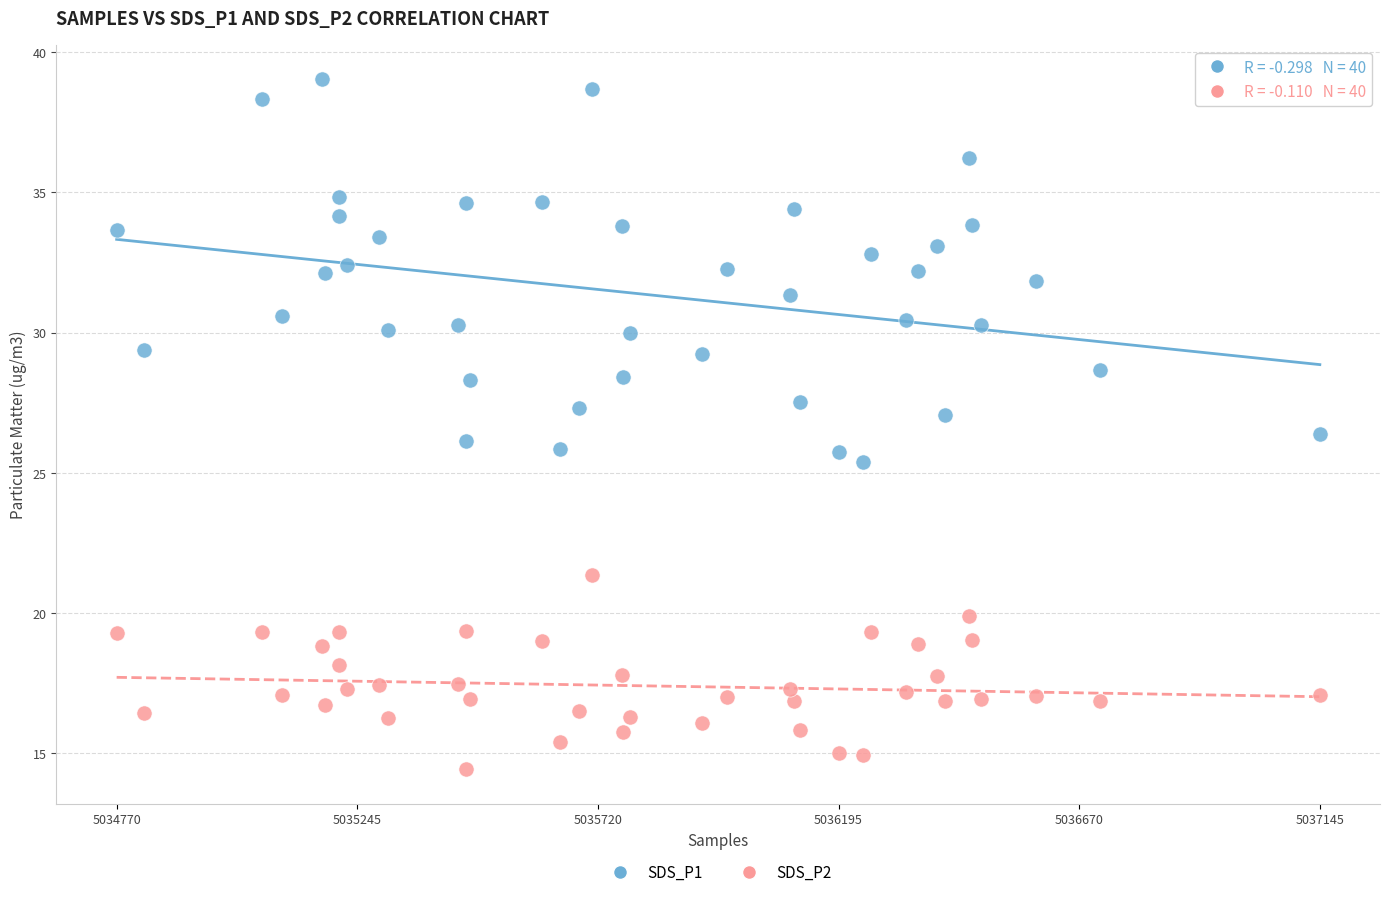

Across all data points, what is the range of X values (max minus min)?

1.0